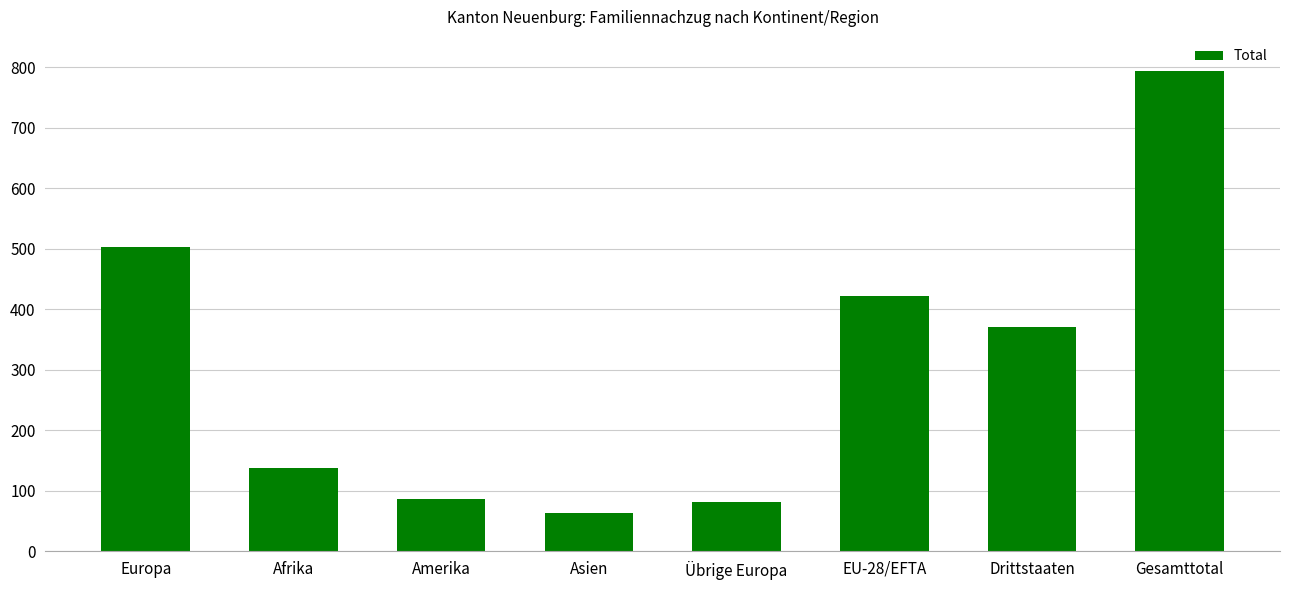

How many categories are shown in the chart?

8